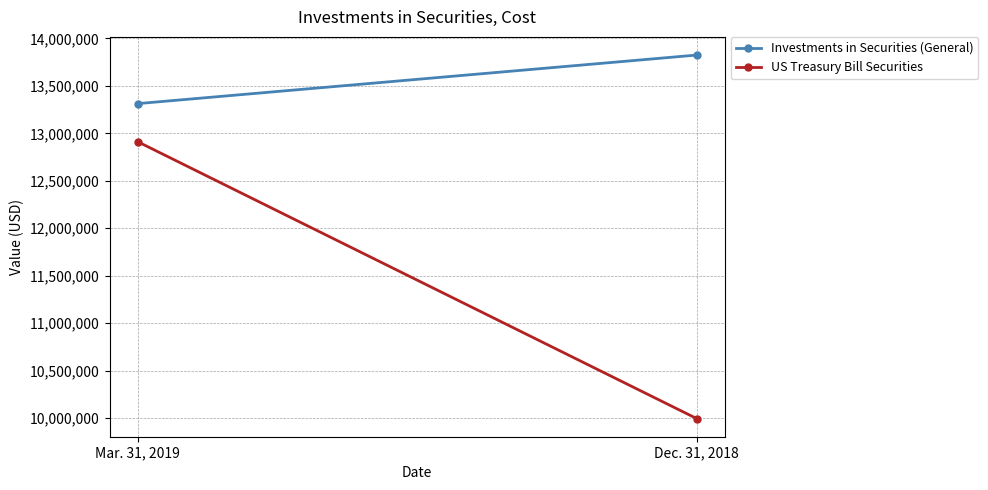

What is the minimum value for Investments in Securities (General)?

13313153